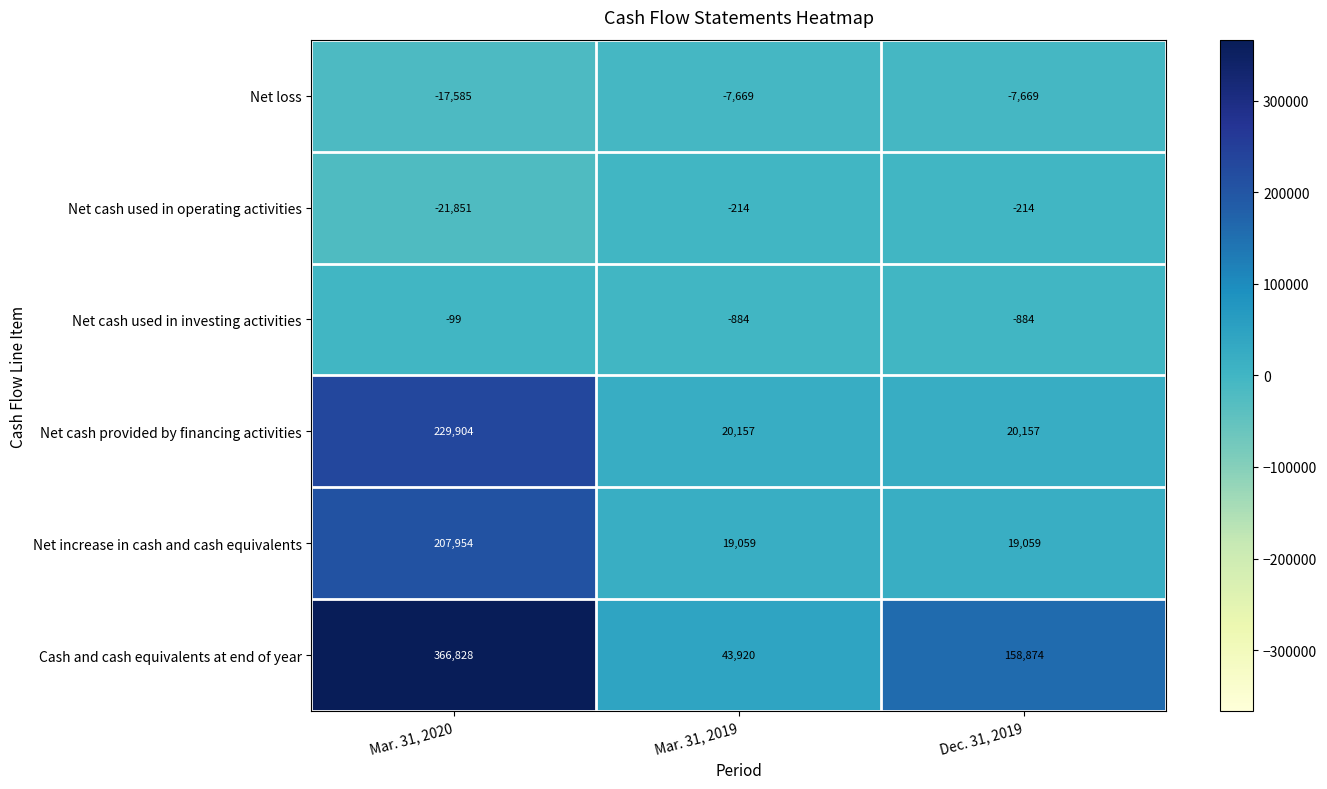

Which series has the largest total across all categories?

Cash and cash equivalents at end of year